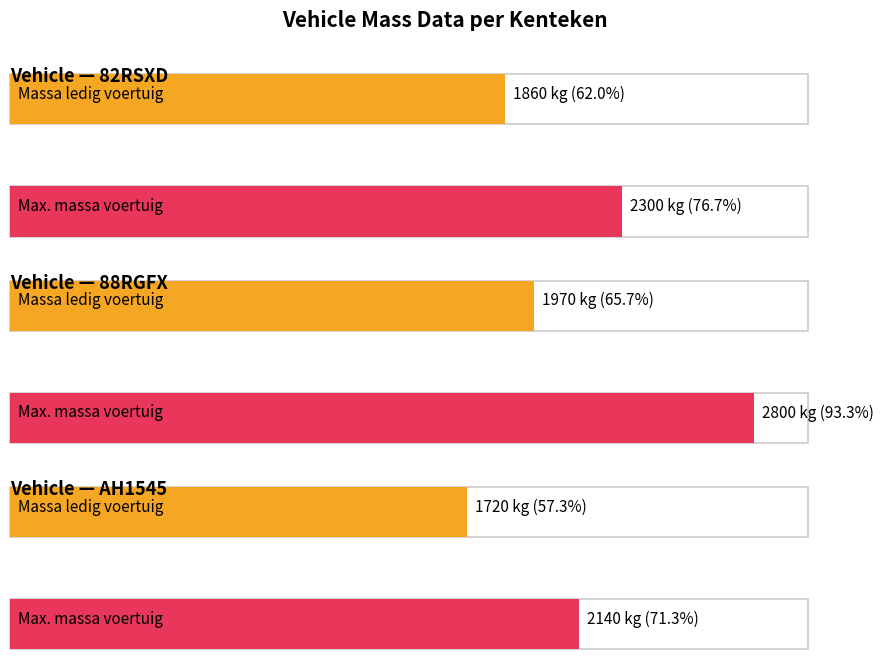

What position from the left is 82RSXD?

1